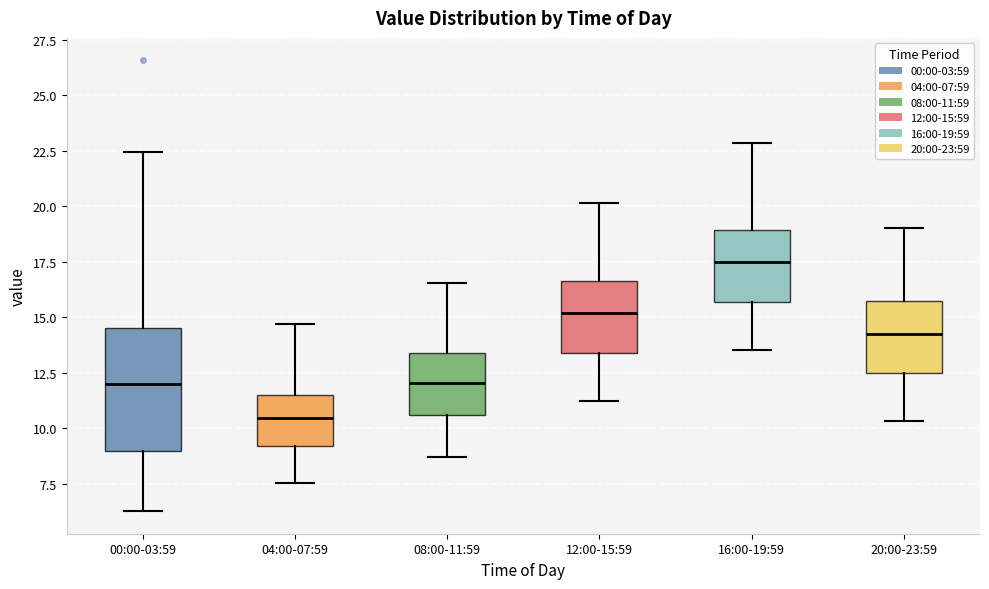

Reading left to right, read every box against the y-axis: the position of its median line, the range the box covers, and the ends of its whiskers. The values are not printed on the chart, so give them approximately, as read against the axis.

00:00-03:59: median 12.0, box 9.0 to 14.5, whiskers 6.5 to 22.5
04:00-07:59: median 10.5, box 9.0 to 11.5, whiskers 7.5 to 14.5
08:00-11:59: median 12.0, box 10.5 to 13.5, whiskers 8.5 to 16.5
12:00-15:59: median 15.0, box 13.5 to 16.5, whiskers 11.0 to 20.0
16:00-19:59: median 17.5, box 15.5 to 19.0, whiskers 13.5 to 23.0
20:00-23:59: median 14.5, box 12.5 to 15.5, whiskers 10.5 to 19.0